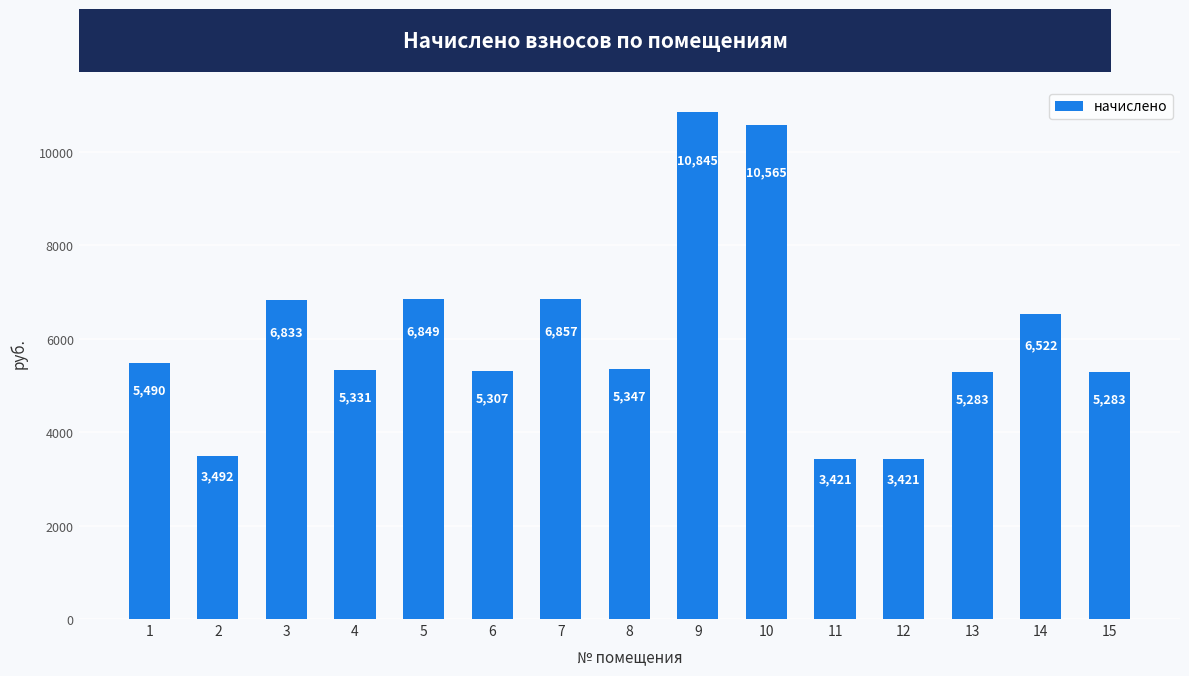

The value at 13 is 5282.8. True or false?

True